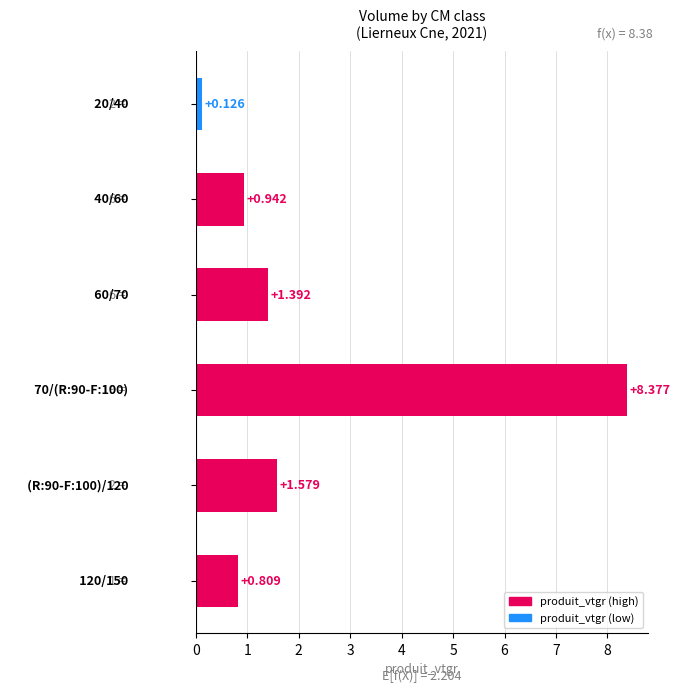

How many data points does each series have?

6